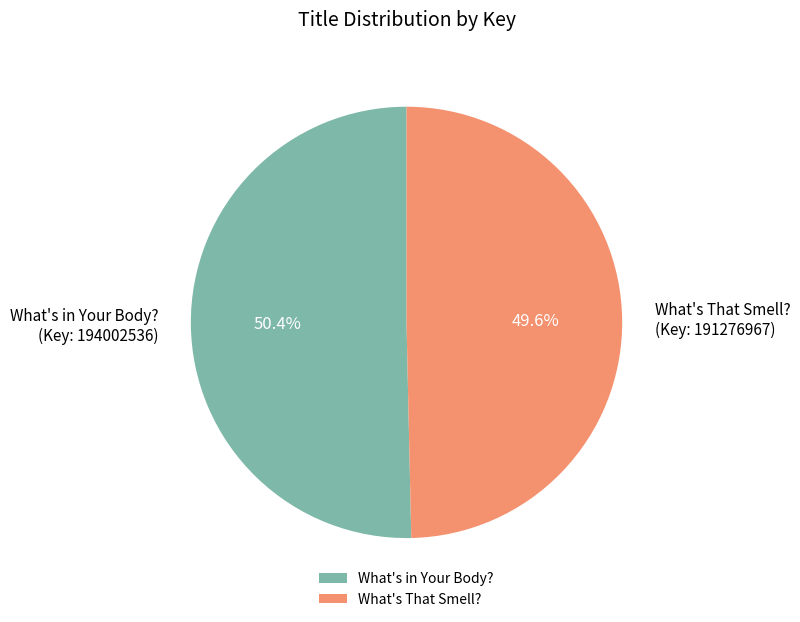

Rank the categories by value from lowest to highest.

What's That Smell?, What's in Your Body?